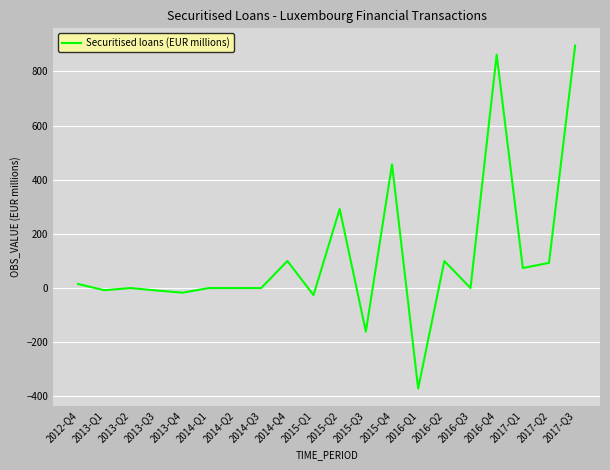

What is the change in value from 2014-Q3 to 2017-Q1?

+74